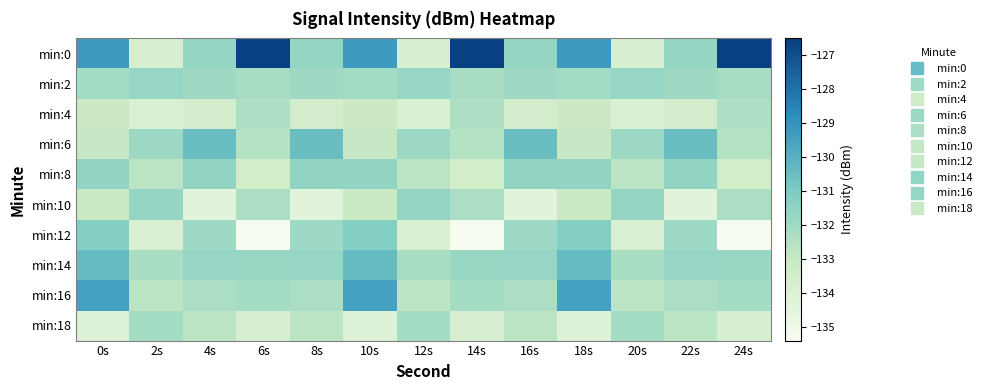

At which category is the sum across all series the highest?

0s